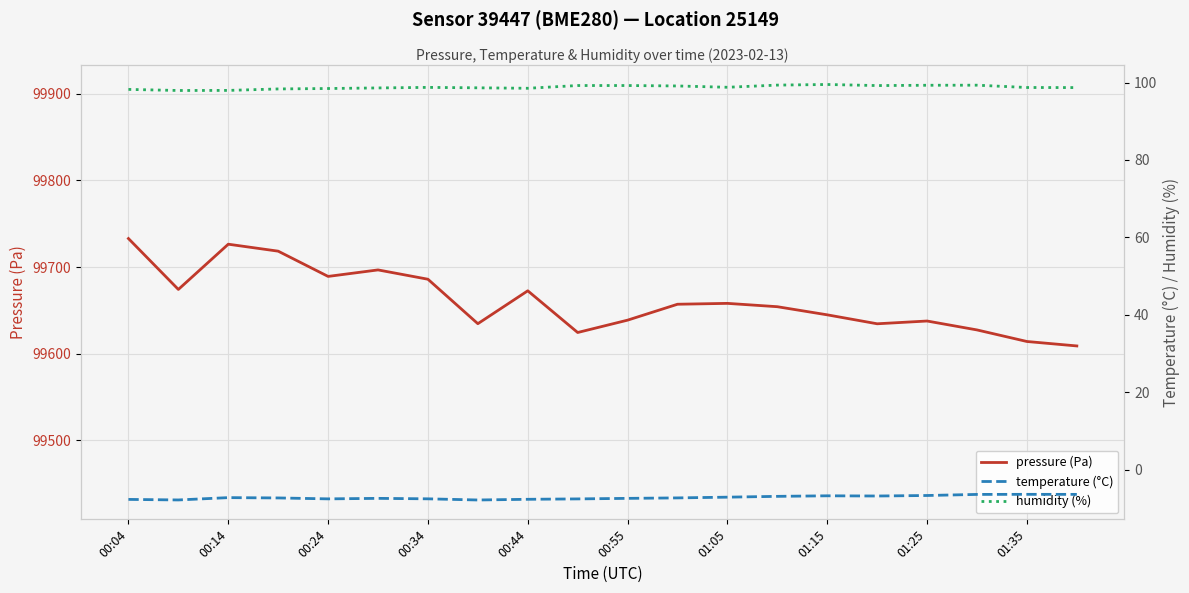

What is the sum of the pressure (Pa) values at 00:44 and 01:15?

199317.5